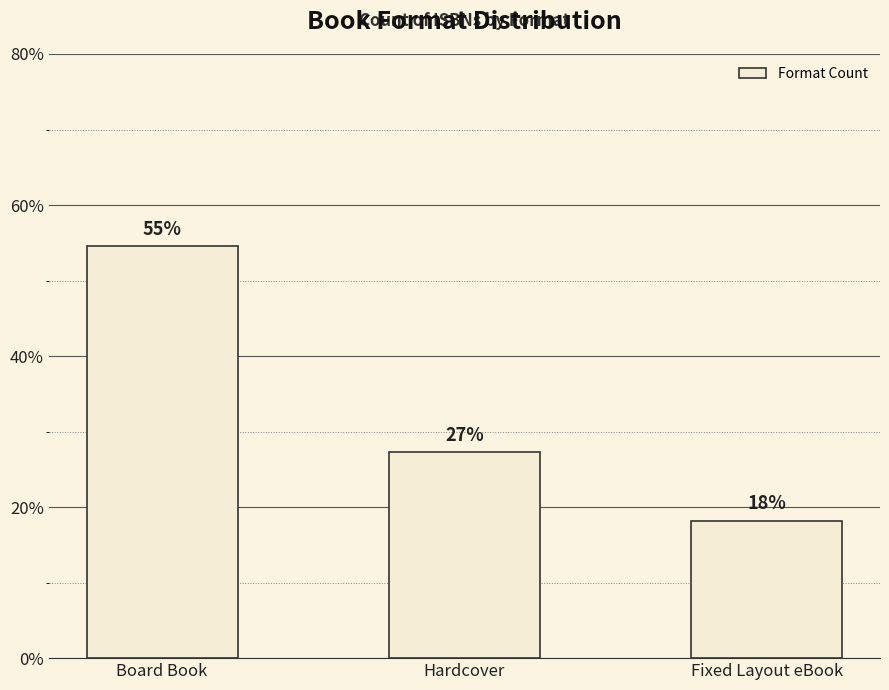

Does the chart contain stacked bars?

No